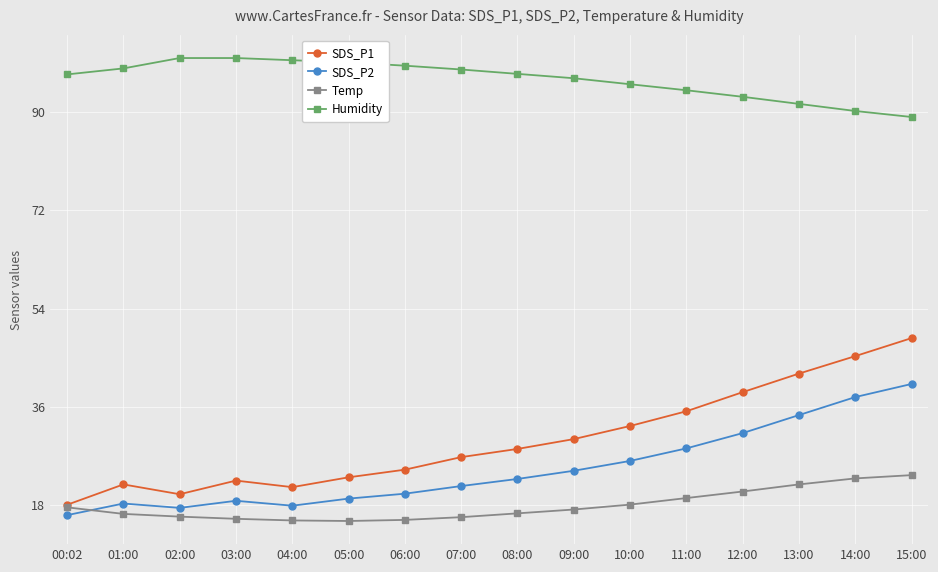

What is the minimum value for Humidity?

89.1